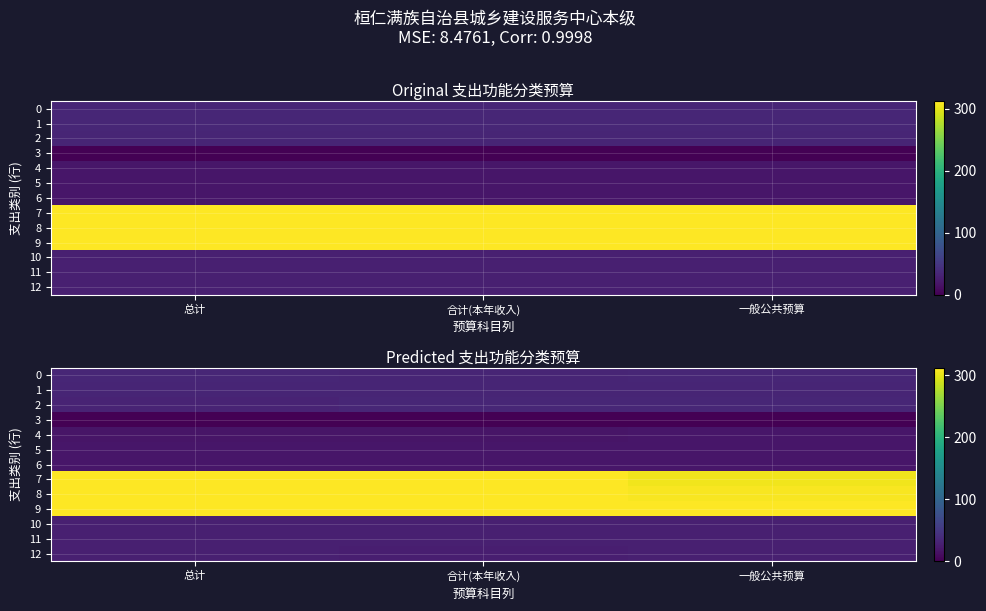

What is the difference between the highest and lowest values at 一般公共预算?

314.4